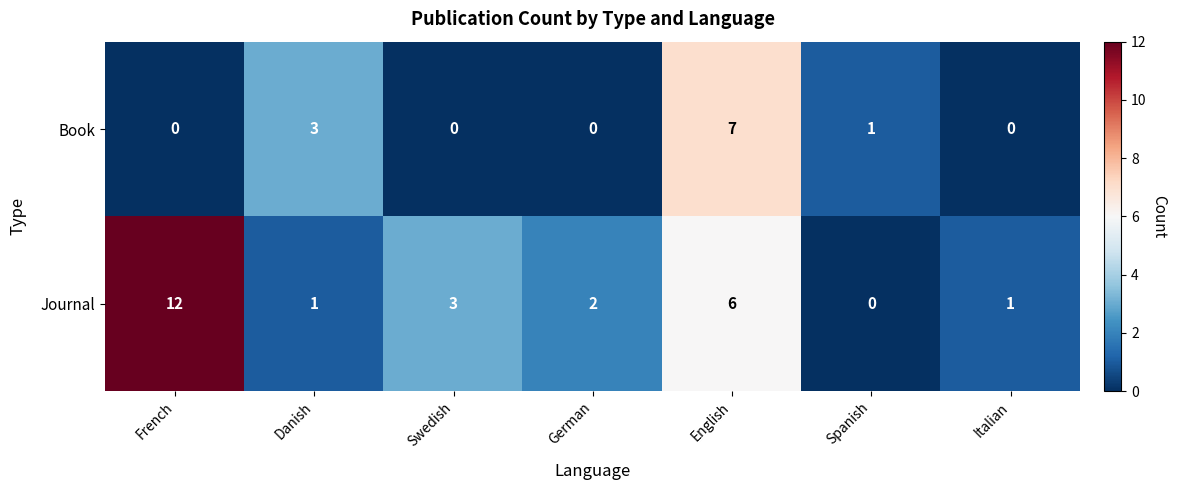

How many positive values does the Journal series have?

6